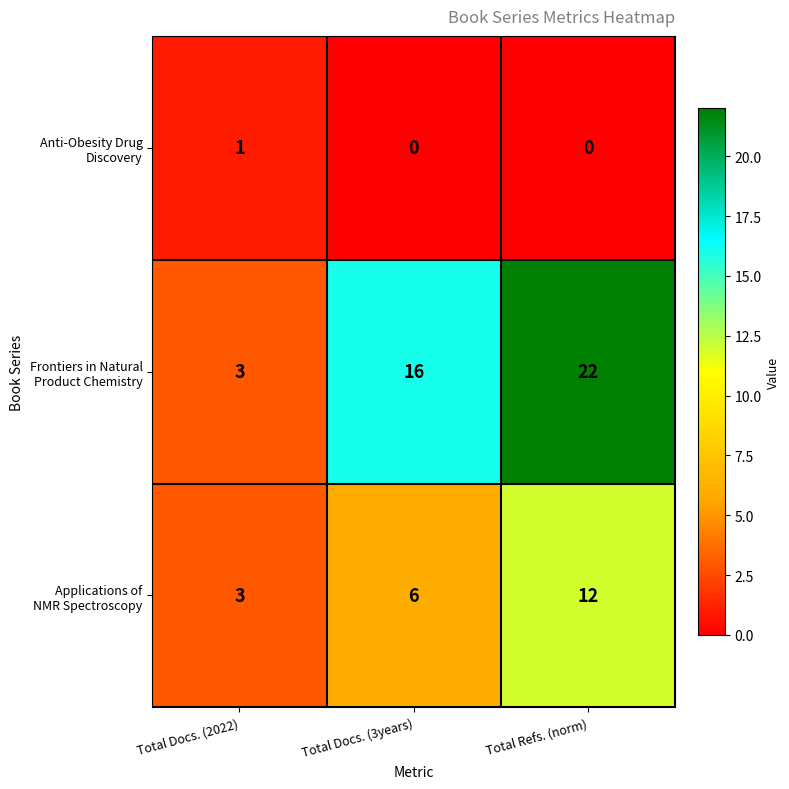

Which label corresponds to the largest value in the chart?

Total Refs. (norm)